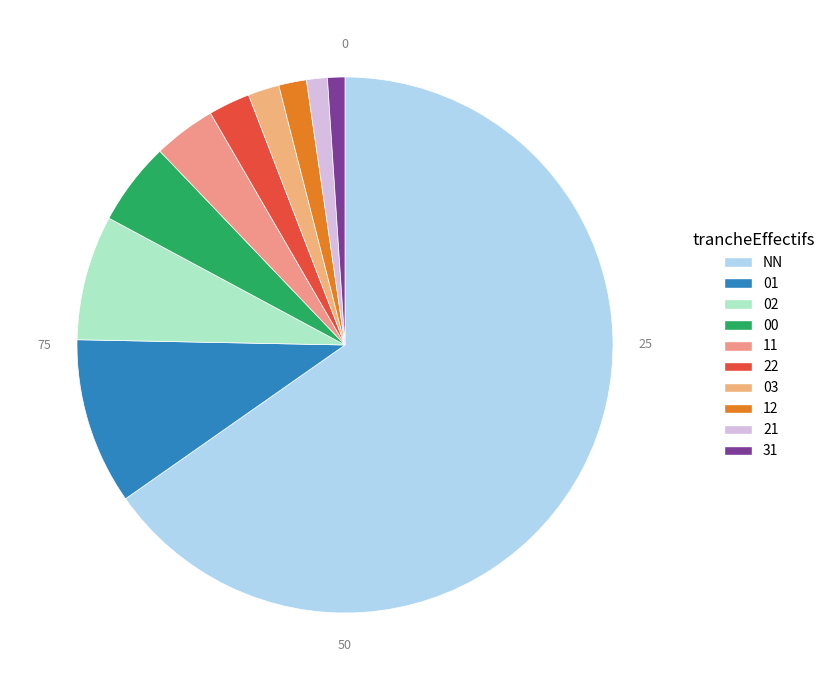

Count the number of slices in the pie.

10